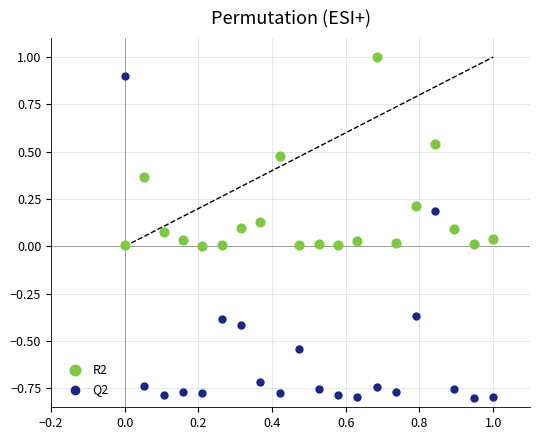

Across all data points, what is the range of X values (max minus min)?

1.0